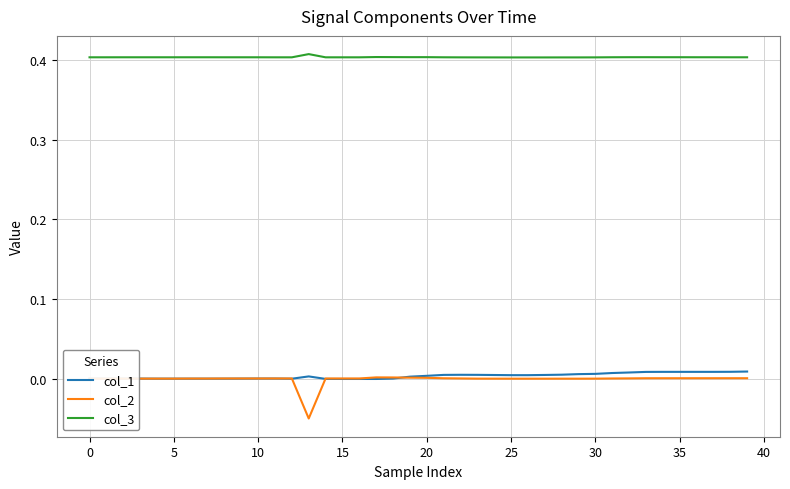

True or false: col_1 has more than 0 interior local peaks.

True